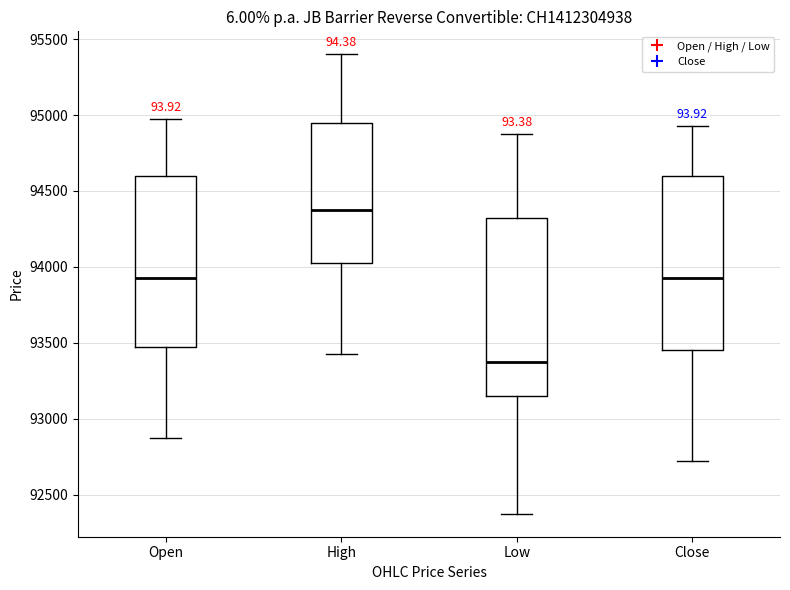

Where does the lower whisker of the box for High end on the y-axis? The values are not printed on the chart, so give them approximately, as read against the axis.

93450